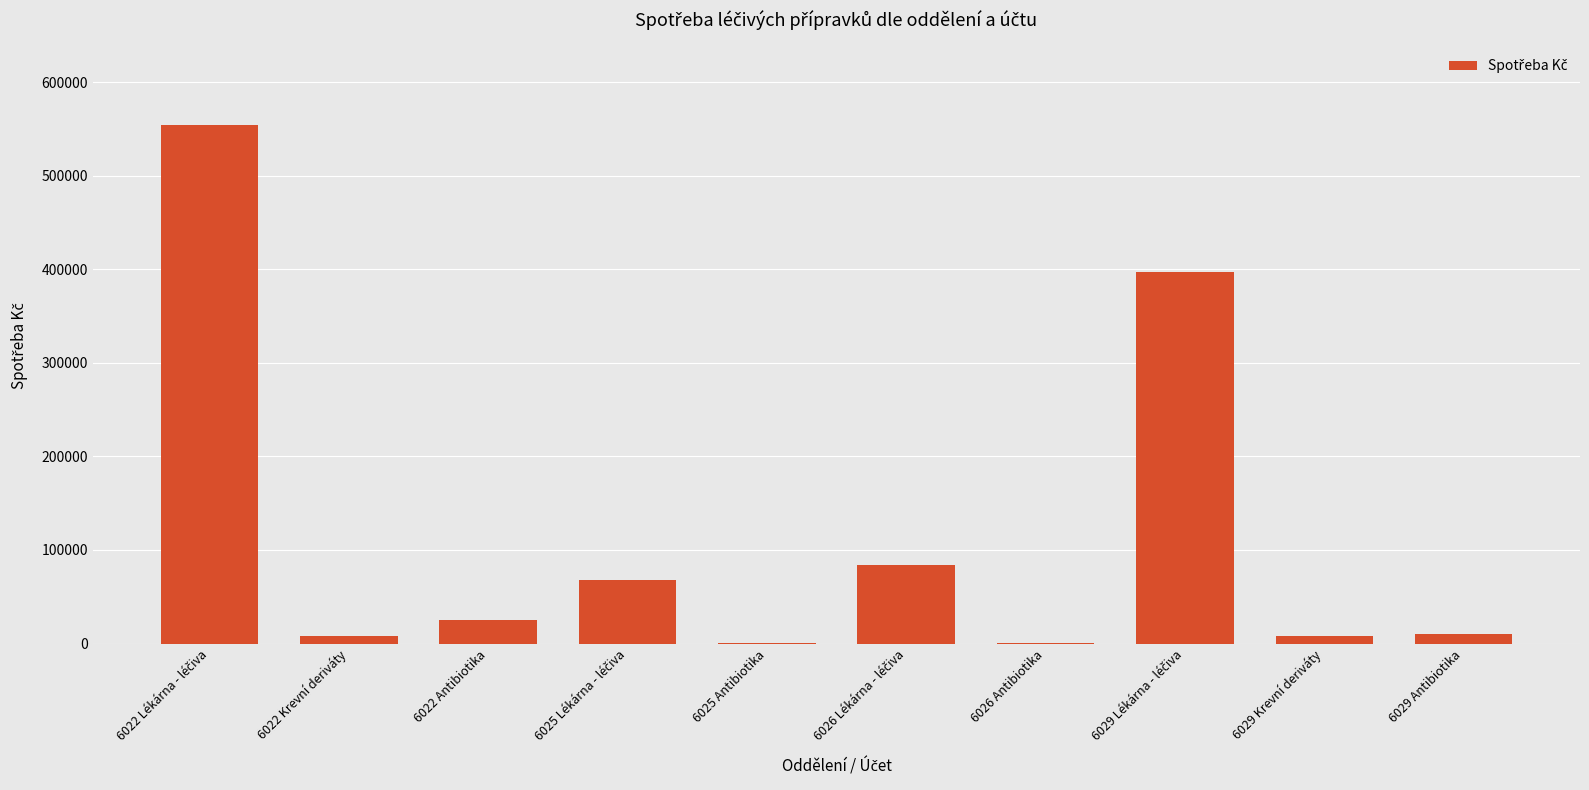

What is the average value?

115539.7